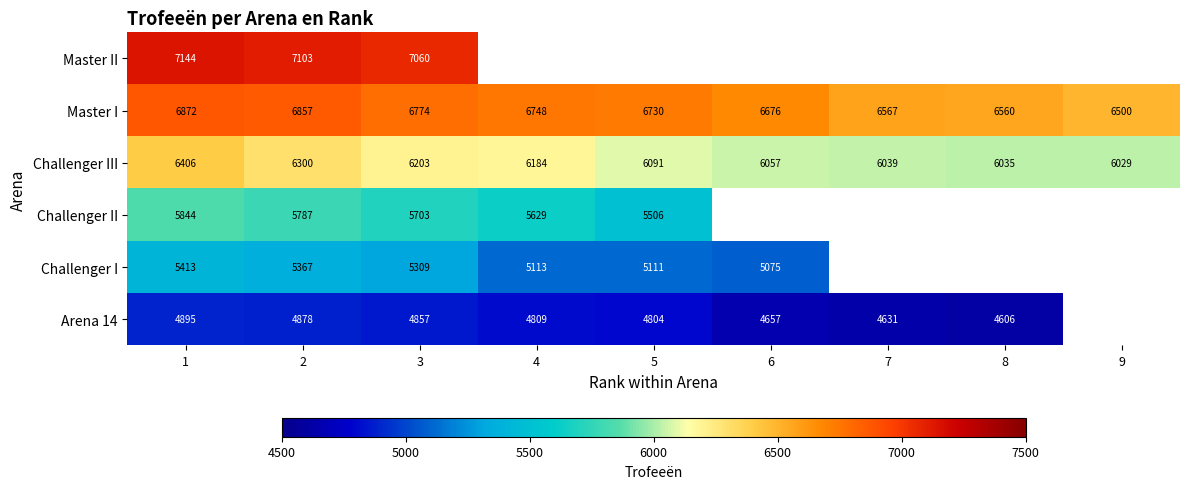

The Challenger I series shows 5413 at 1. True or false?

True